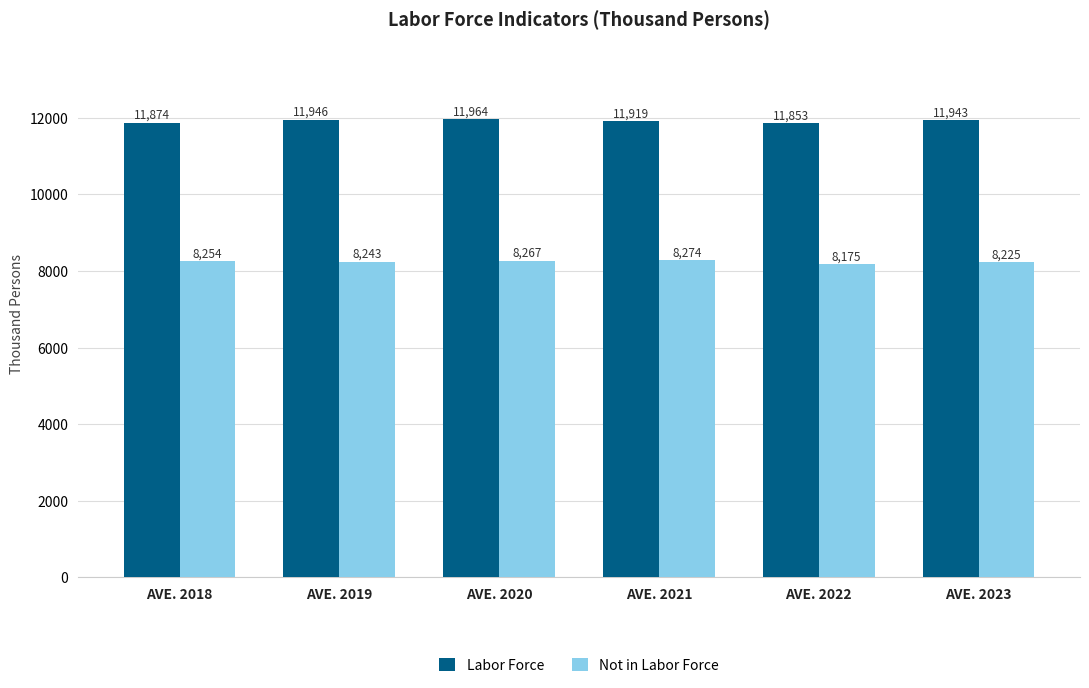

Reading right to left, list all the values displayed in this chart.

Labor Force: AVE. 2023=11943	AVE. 2022=11853	AVE. 2021=11919	AVE. 2020=11964	AVE. 2019=11946	AVE. 2018=11874
Not in Labor Force: AVE. 2023=8225	AVE. 2022=8175	AVE. 2021=8274	AVE. 2020=8267	AVE. 2019=8243	AVE. 2018=8254